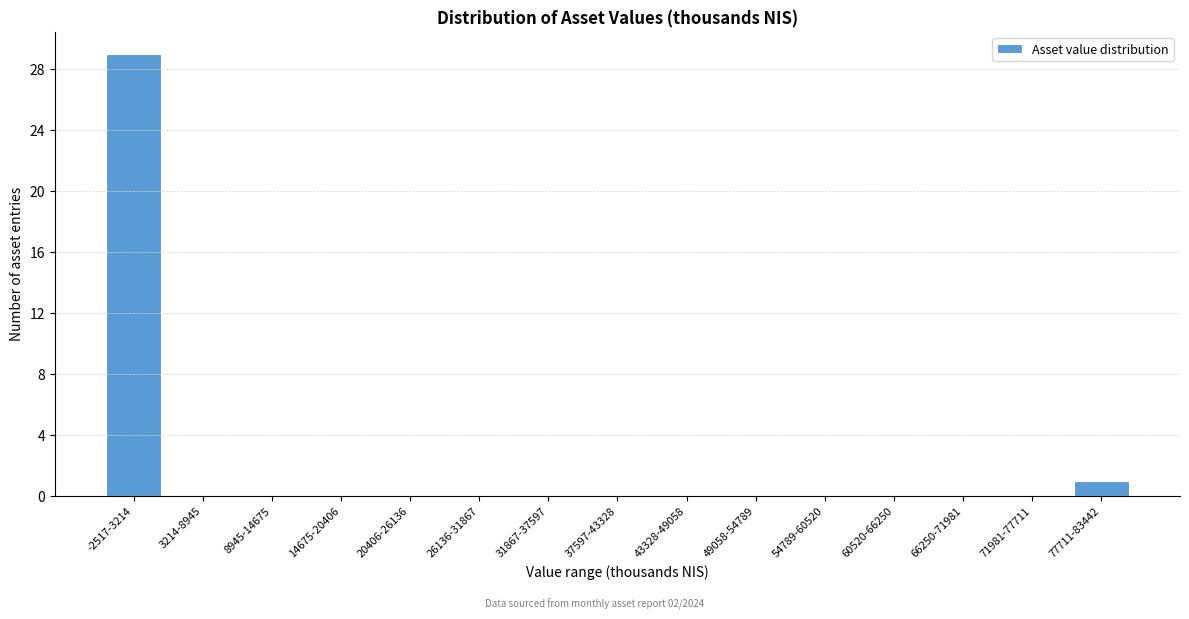

Reading right to left, list all the values displayed in this chart.

77711-83442=1	71981-77711=0	66250-71981=0	60520-66250=0	54789-60520=0	49058-54789=0	43328-49058=0	37597-43328=0	31867-37597=0	26136-31867=0	20406-26136=0	14675-20406=0	8945-14675=0	3214-8945=0	-2517-3214=29